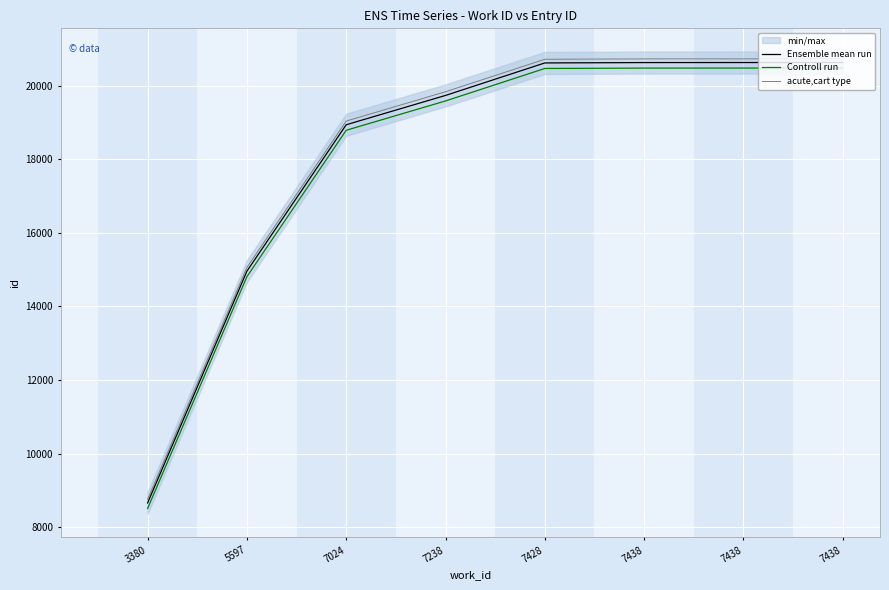

What is the difference between the maximum and second lowest values in the acute,cart type series?

5672